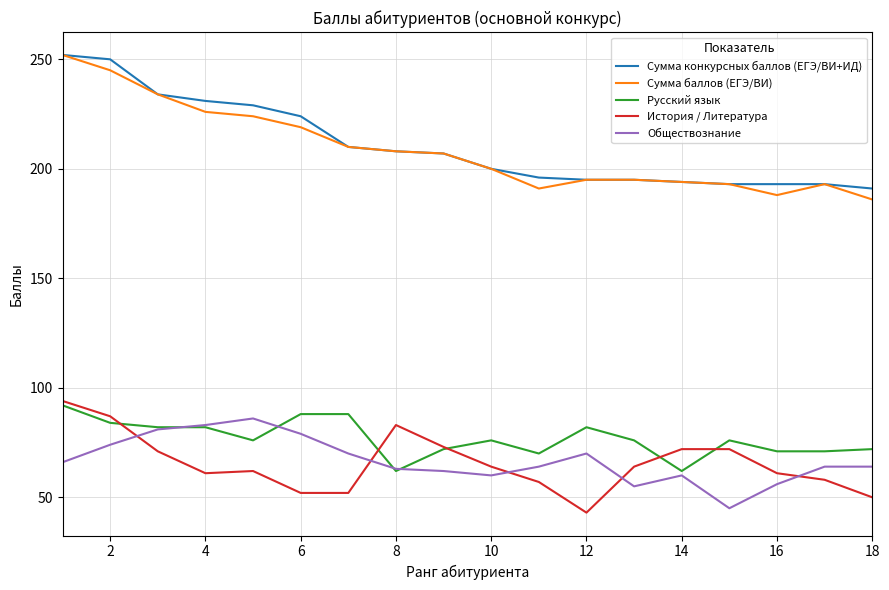

What is the lowest value of the История / Литература series?

43